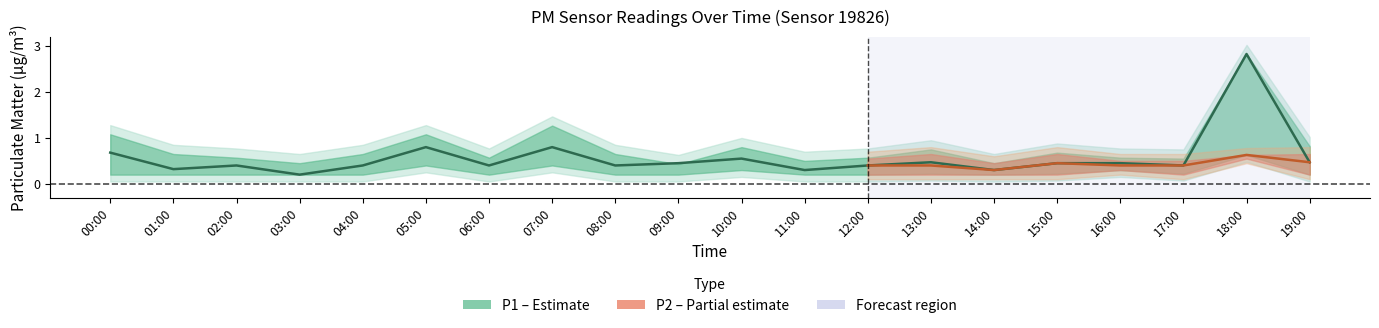

What is the value of the 11th point from the left?

0.6